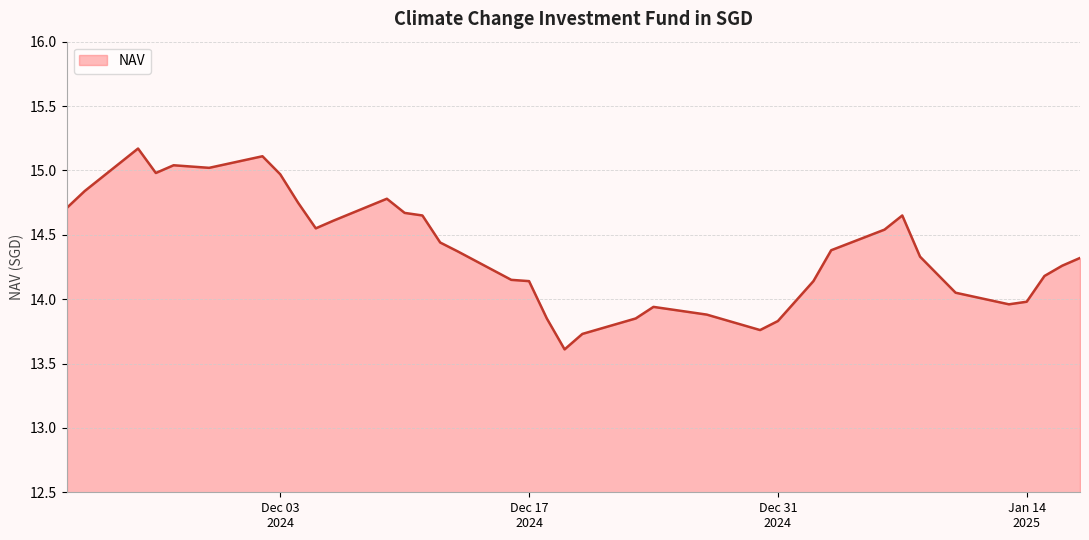

What is the greatest value displayed?

15.2